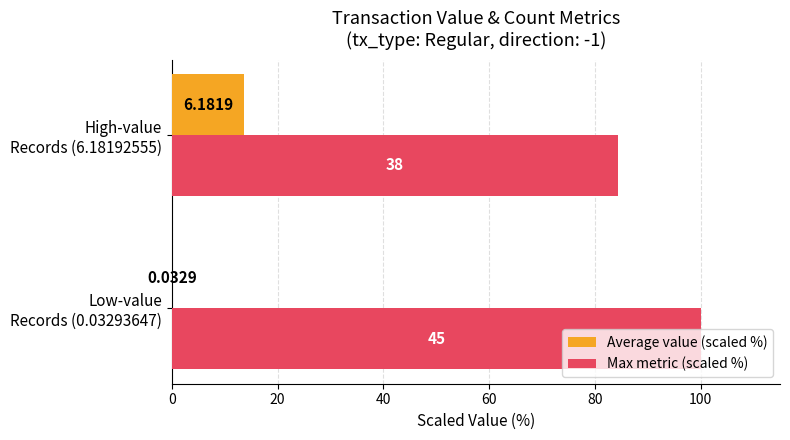

What are all the series names shown in the legend?

Average value (scaled %), Max metric (scaled %)